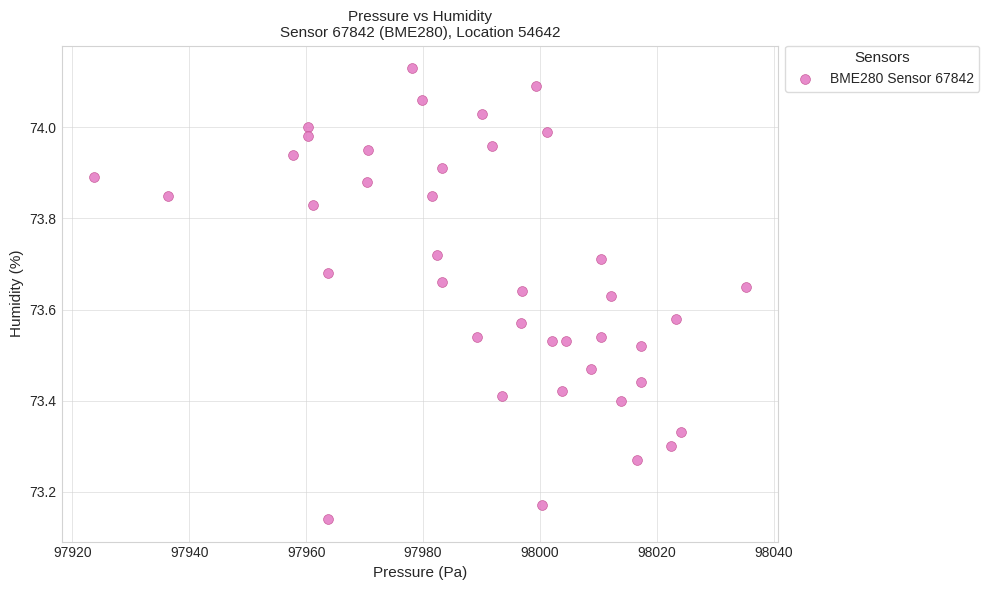

What is the range of Y values (max minus min)?

1.0